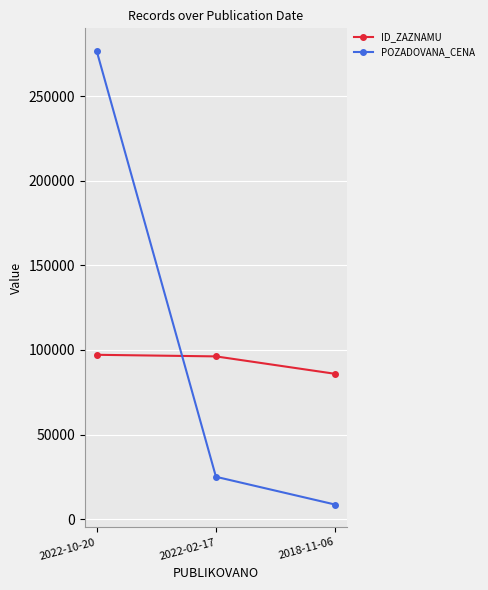

The value of ID_ZAZNAMU at 2022-02-17 is 149209. True or false?

False